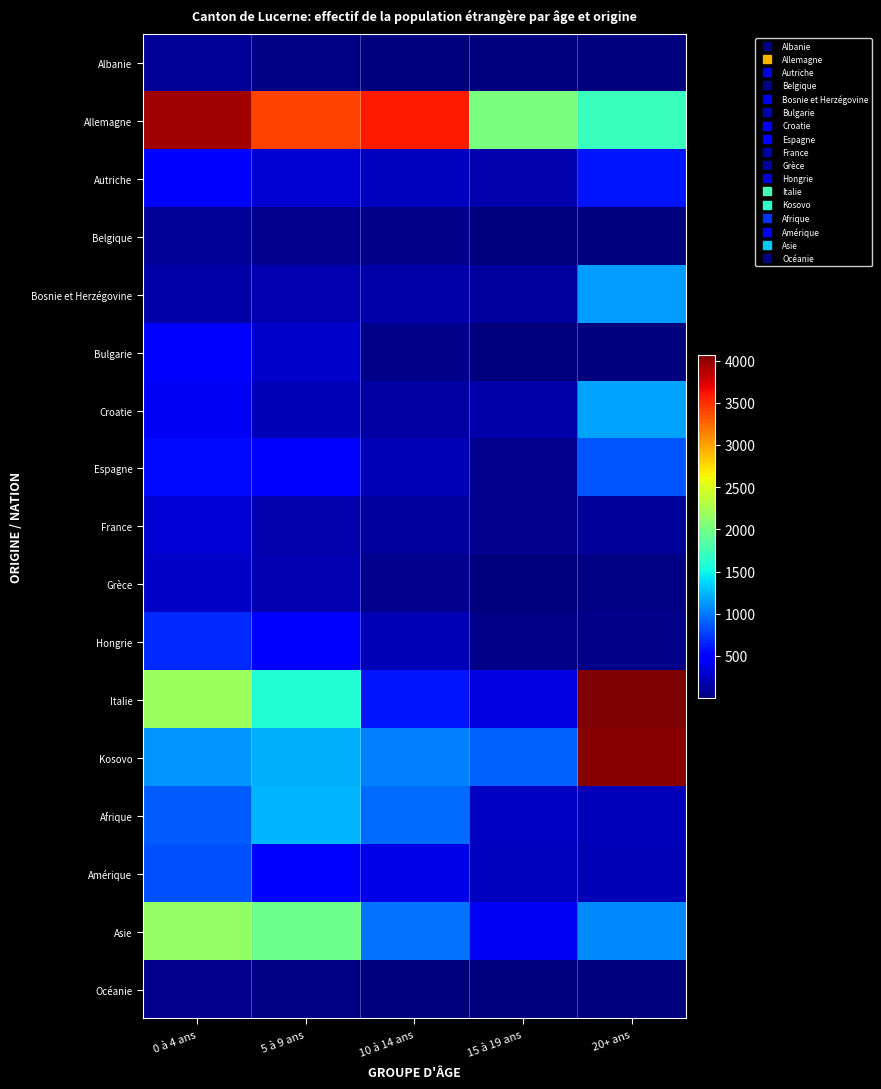

Rank the series at 15 à 19 ans from highest to lowest value.

Allemagne, Kosovo, Asie, Italie, Afrique, Amérique, Autriche, Croatie, Bosnie et Herzégovine, Espagne, France, Hongrie, Belgique, Bulgarie, Grèce, Océanie, Albanie